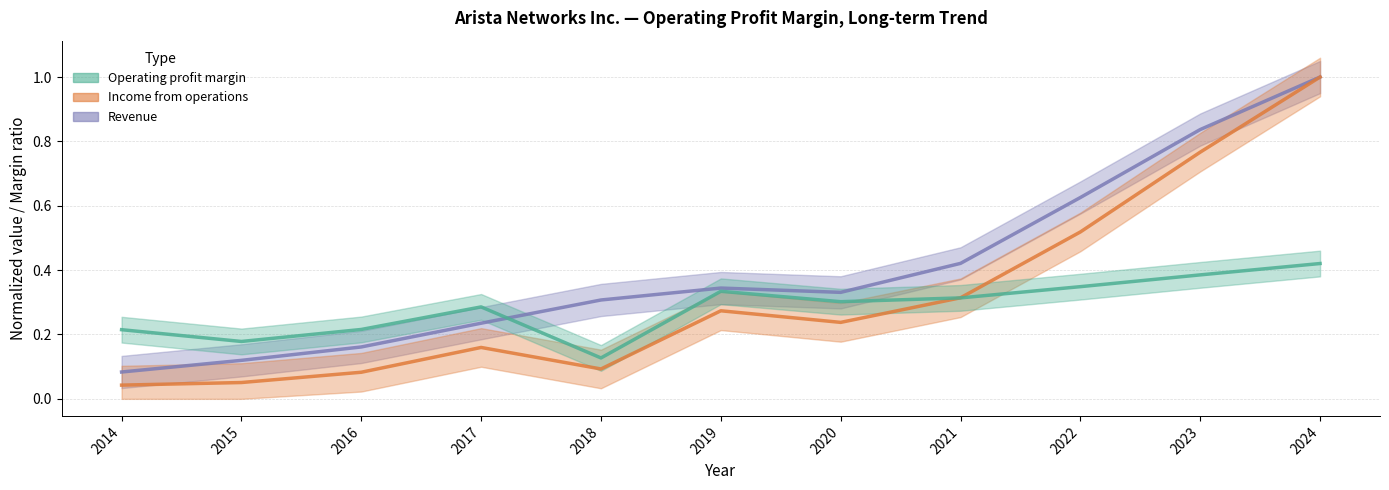

What is the greatest value displayed?

1.0